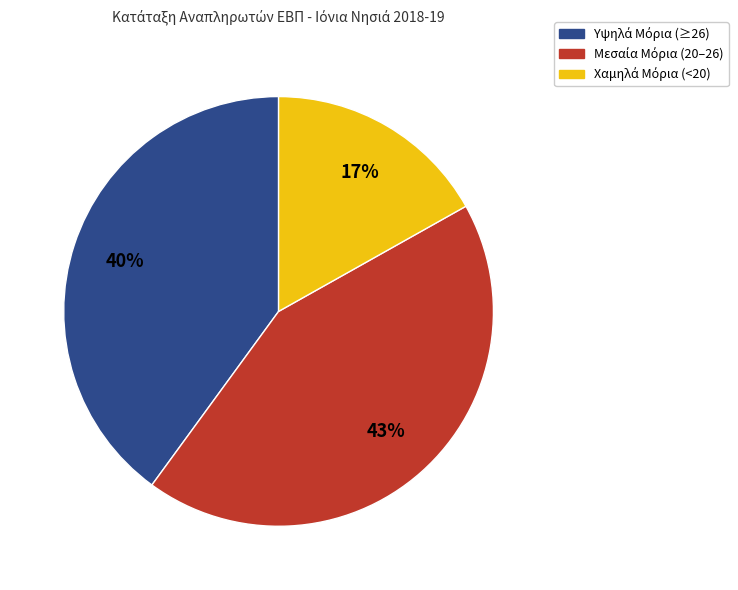

To the nearest percent, what is the difference between the largest and smallest slice percentages?

26%